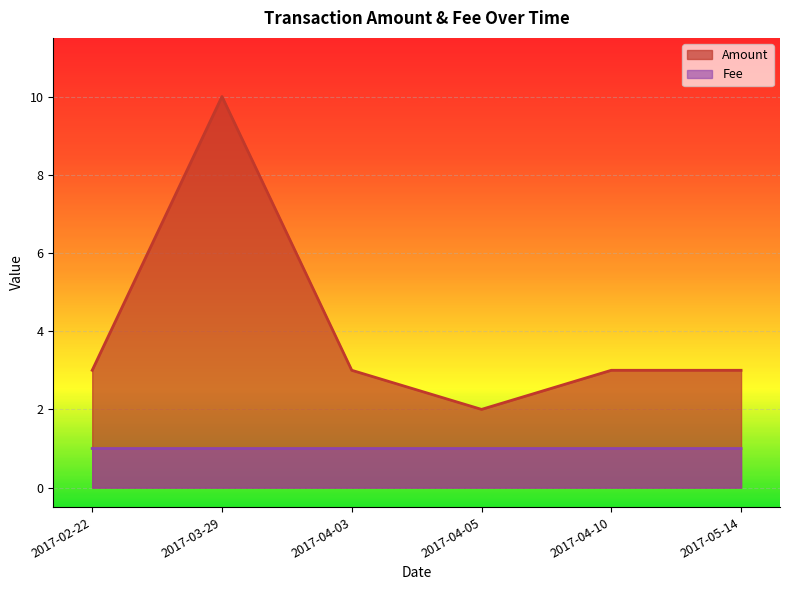

Reading left to right, what are all the values shown in this chart?

Amount: 2017-02-22=3.0	2017-03-29=10.0	2017-04-03=3.0	2017-04-05=2.0	2017-04-10=3.0	2017-05-14=3.0
Fee: 2017-02-22=1.0	2017-03-29=1.0	2017-04-03=1.0	2017-04-05=1.0	2017-04-10=1.0	2017-05-14=1.0